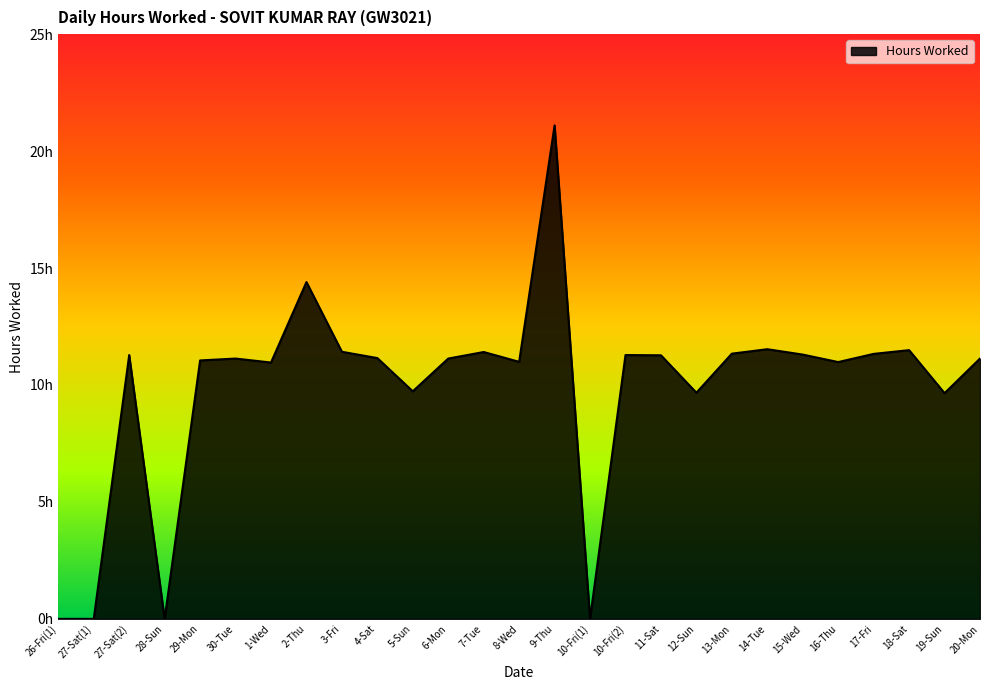

Does the chart have visible grid lines?

No